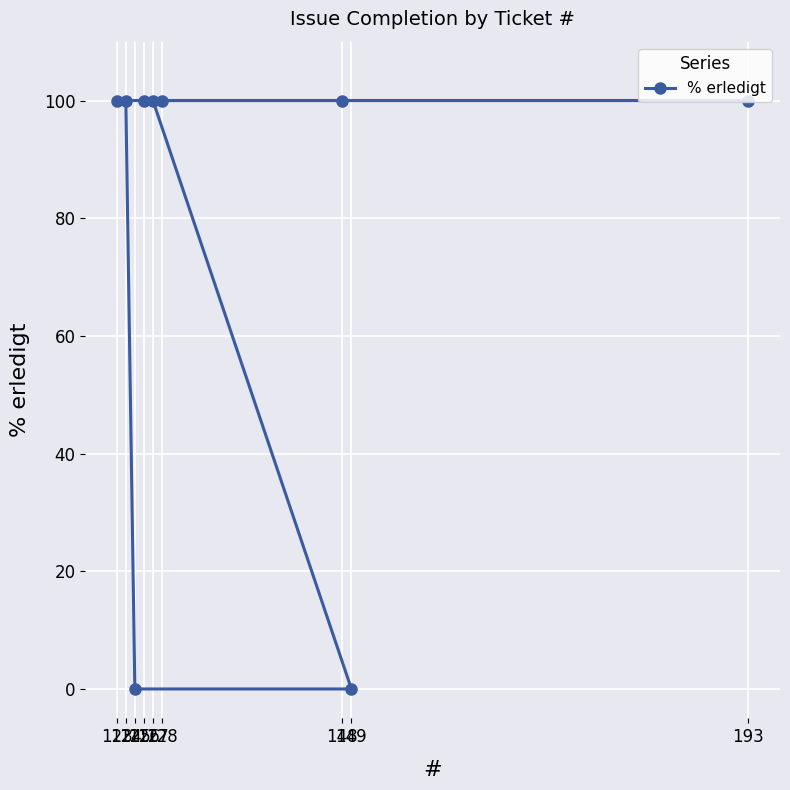

List the labels in order of value, largest first.

148, 128, 193, 123, 124, 127, 126, 125, 149